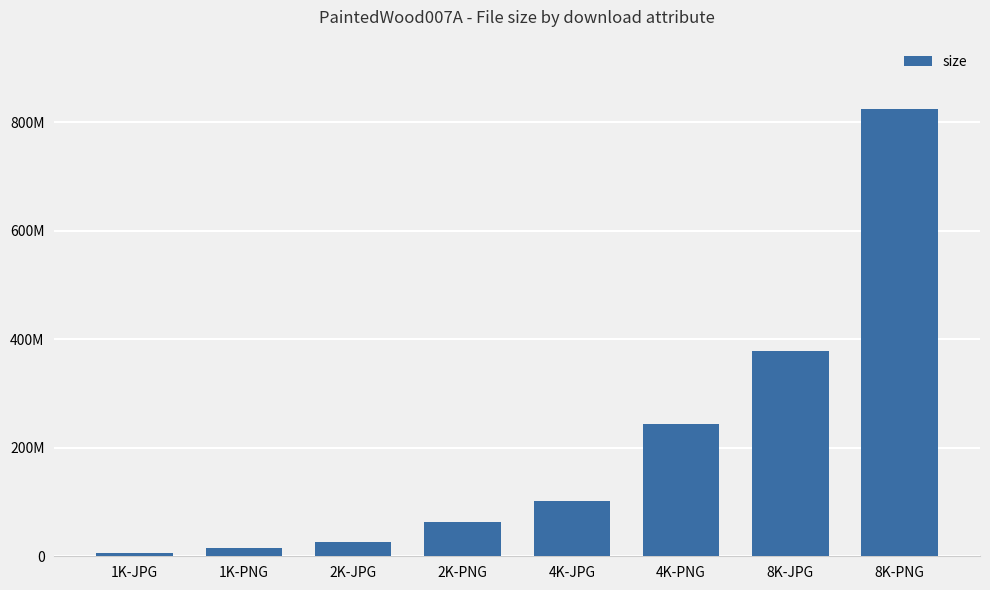

What is the value of the 7th bar from the left?

377818188